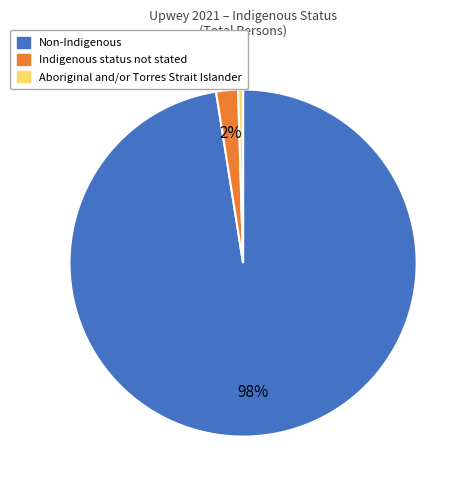

To the nearest percent, what is the difference between the Aboriginal and/or Torres Strait Islander and Indigenous status not stated slice percentages?

2%